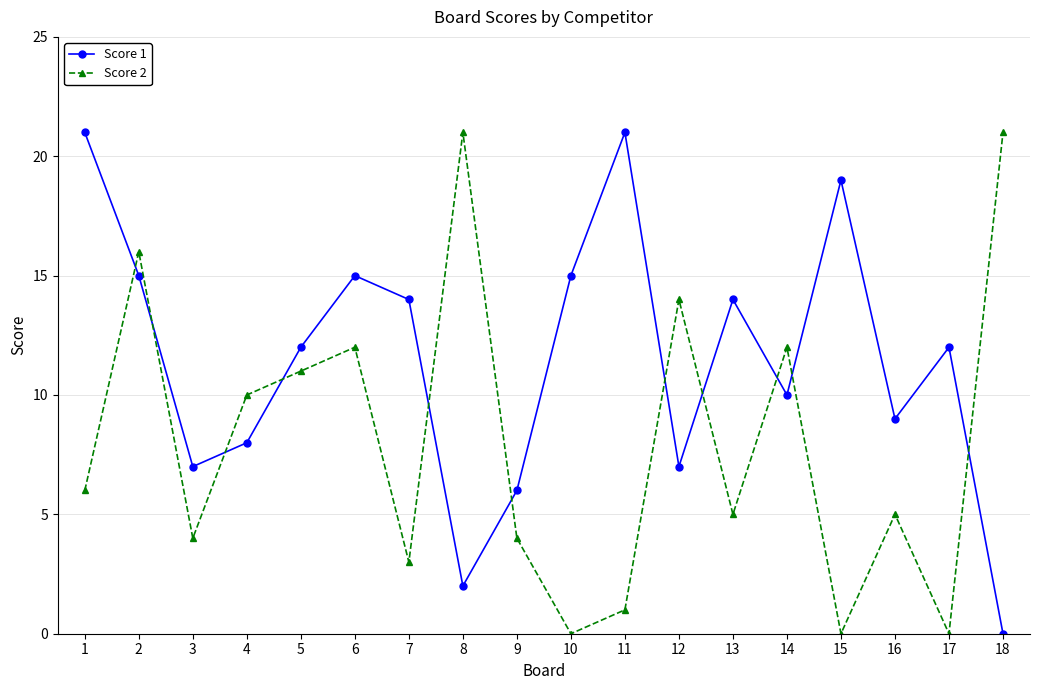

Count the number of categories in the chart.

18